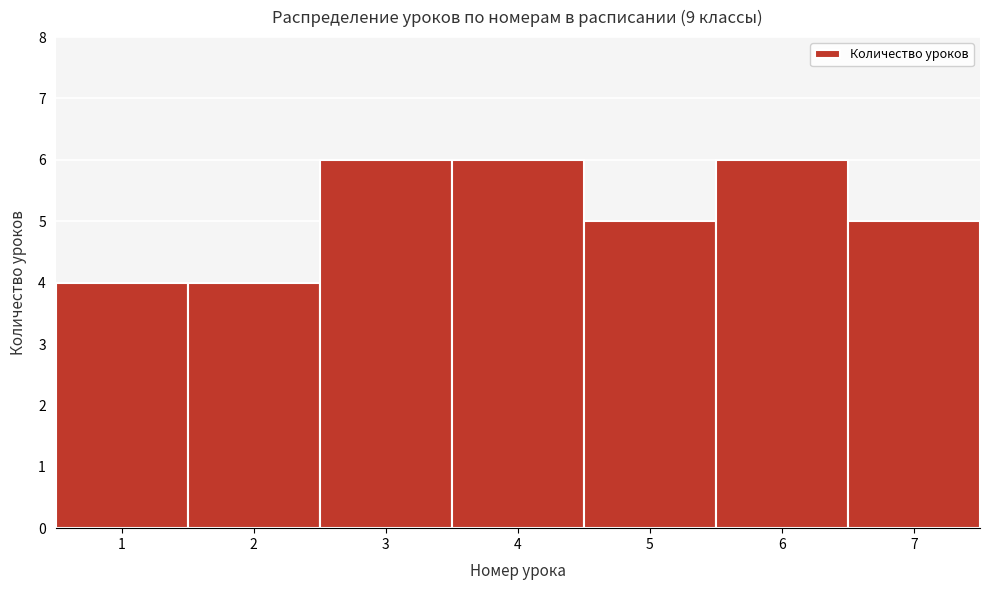

Reading left to right, list every bar in this chart as the range it spans on the x-axis followed by its height. The values are not printed on the chart, so give them approximately, as read against the axis.

0.5 to 1.5: 4
1.5 to 2.5: 4
2.5 to 3.5: 6
3.5 to 4.5: 6
4.5 to 5.5: 5
5.5 to 6.5: 6
6.5 to 7.5: 5